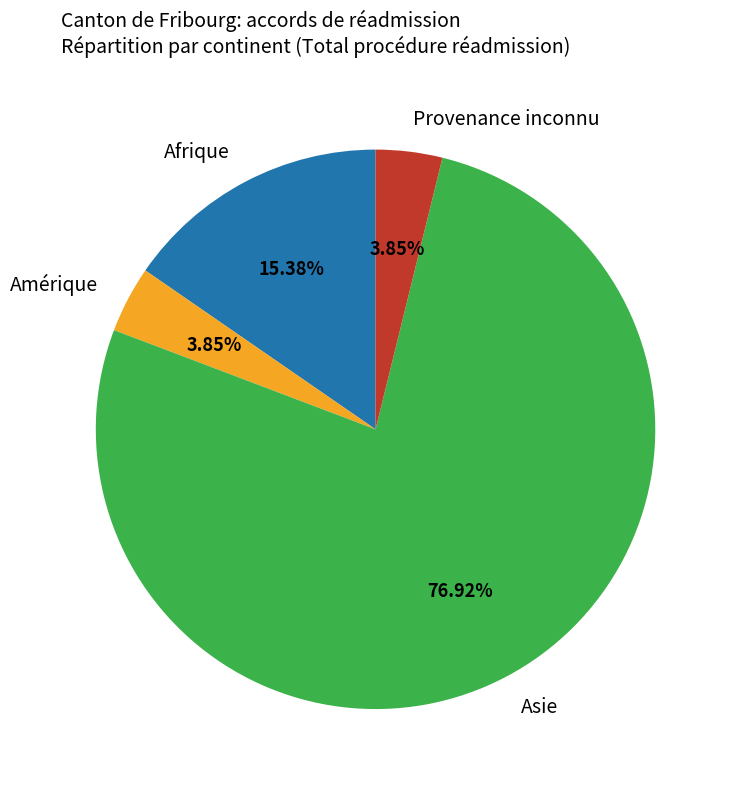

Combined, do Afrique and Asie account for over 50%?

Yes